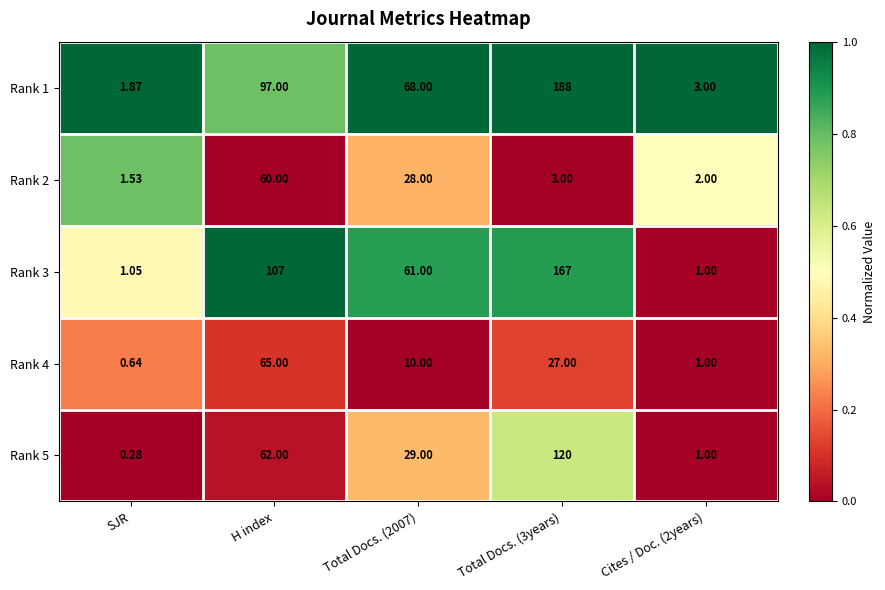

At which label does Rank 4 first exceed 10?

H index